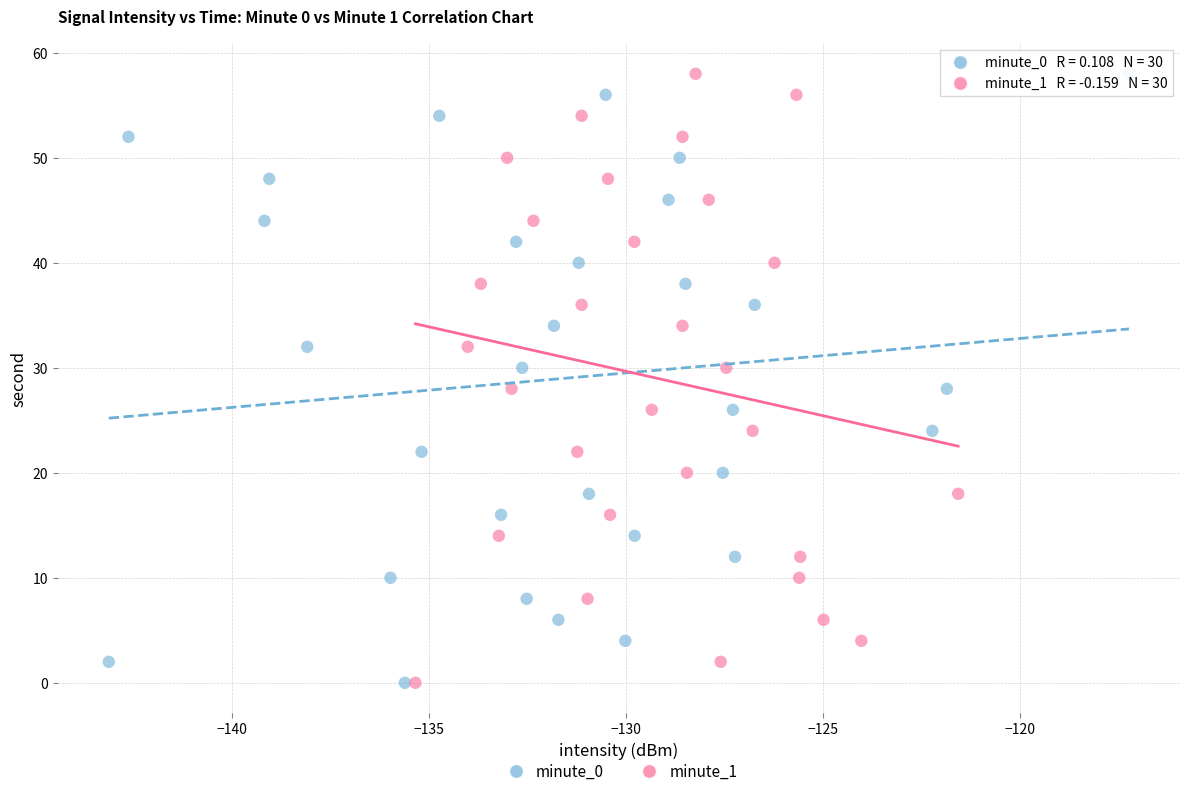

What are all the series names shown in the legend?

minute_0, minute_1